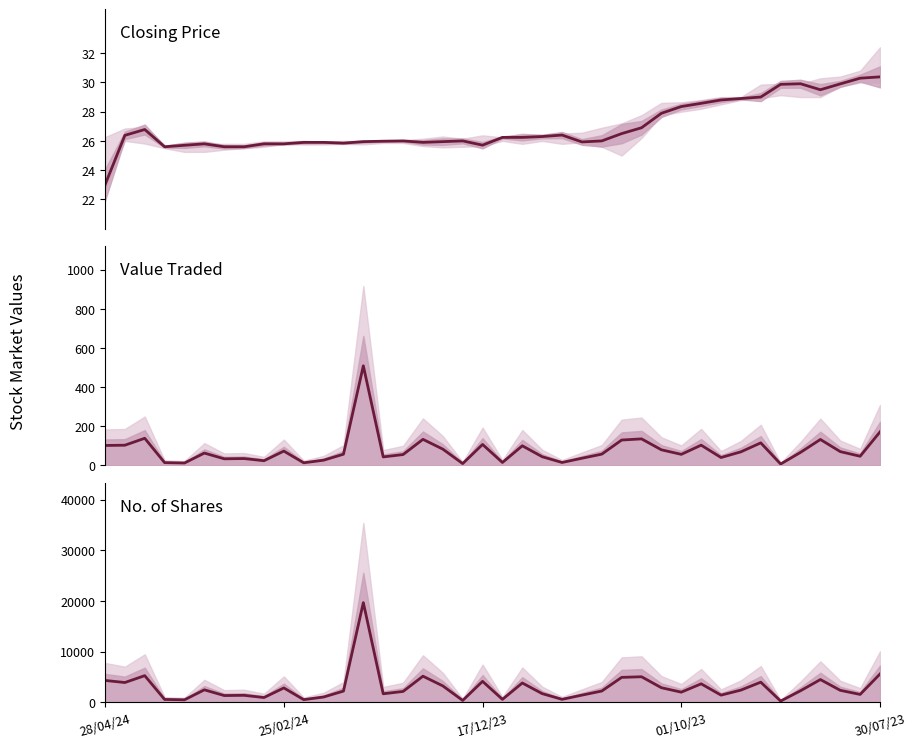

Reading right to left, what are all the values shown in this chart?

Closing: 30.4	30.3	29.9	29.5	29.9	29.9	29.0	28.9	28.8	28.6	28.4	27.9	26.9	26.5	26.0	25.9	26.4	26.3	26.2	26.2	25.7	26.0	25.9	25.9	26.0	26.0	25.9	25.9	25.9	25.9	25.8	25.8	25.6	25.6	25.8	25.7	25.6	26.8	26.4	23.0
Value Traded (K): 171.7	47.2	70.9	132.9	66.9	7.5	115.6	69.7	40.7	103.9	56.9	80.0	135.9	130.1	57.9	37.0	15.4	44.8	100.6	15.2	107.5	9.7	83.5	133.6	55.8	43.8	509.4	57.6	27.1	13.7	73.5	24.3	35.4	34.1	63.4	12.7	14.6	139.0	103.6	102.3
No. of Shares: 5596.0	1559.0	2371.0	4495.0	2284.0	250.0	3979.0	2413.0	1419.0	3653.0	2006.0	2880.0	5047.0	4926.0	2232.0	1420.0	590.0	1719.0	3816.0	585.0	4143.0	376.0	3241.0	5160.0	2148.0	1687.0	19676.0	2218.0	1048.0	531.0	2842.0	945.0	1382.0	1336.0	2469.0	498.0	569.0	5265.0	3909.0	4321.0